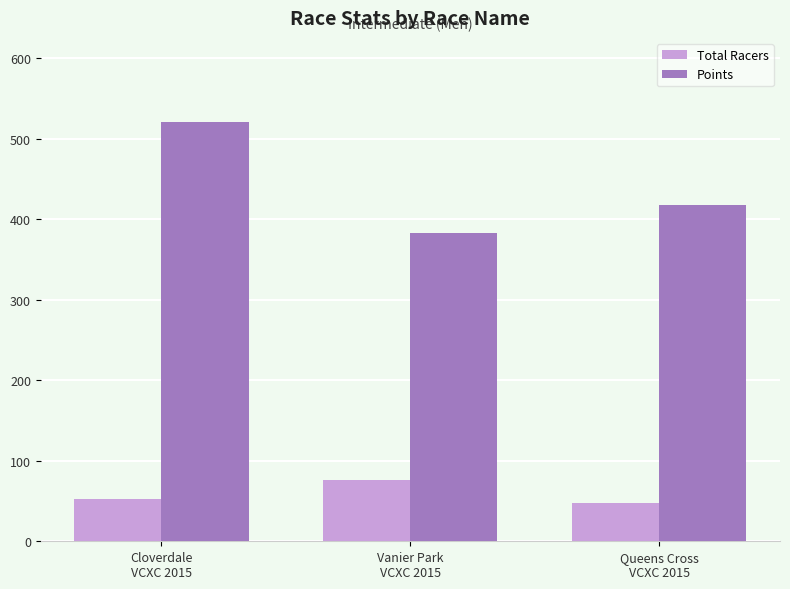

List the series in order of their peak value, lowest first.

Total Racers, Points